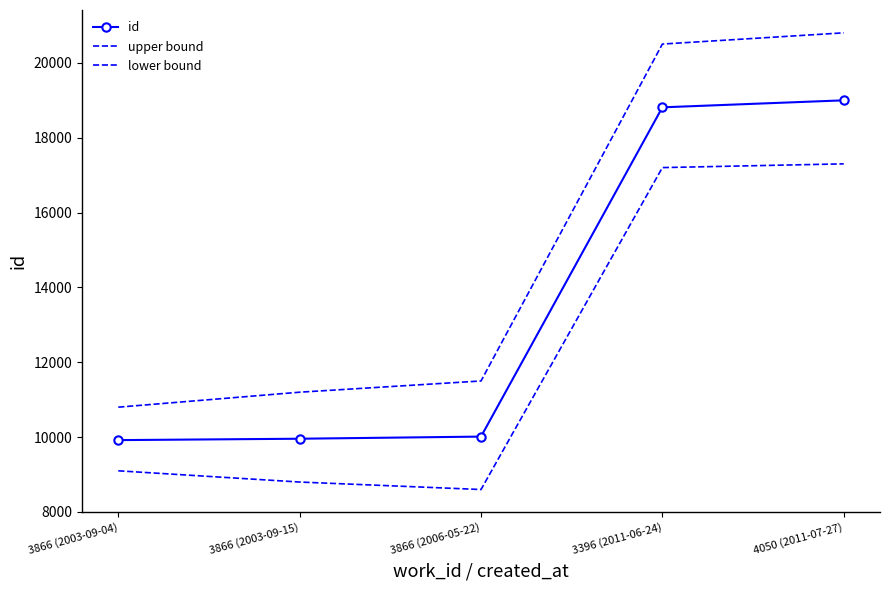

What is the greatest value displayed?

20800